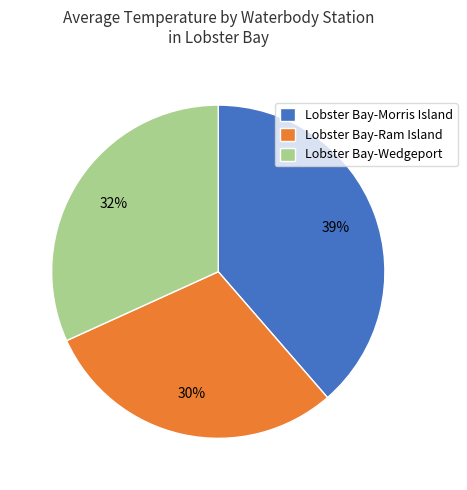

Rank the categories by value from highest to lowest.

Lobster Bay-Morris Island, Lobster Bay-Wedgeport, Lobster Bay-Ram Island